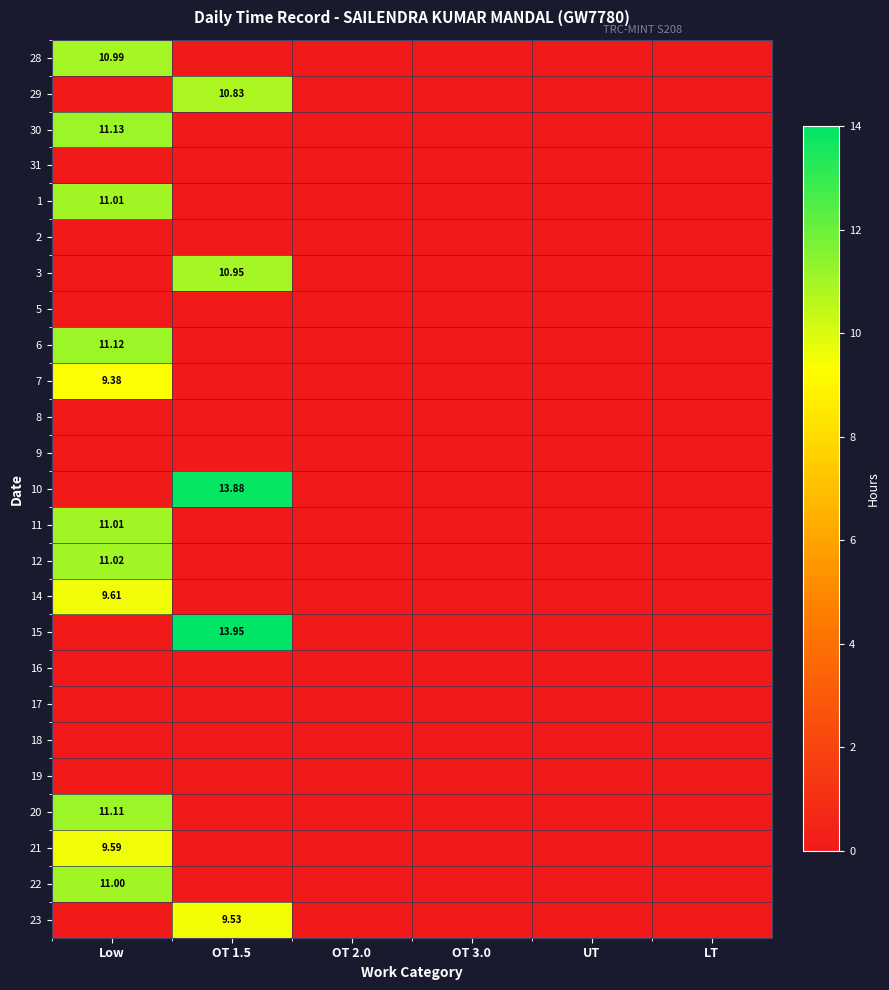

What is the greatest value displayed?

13.9